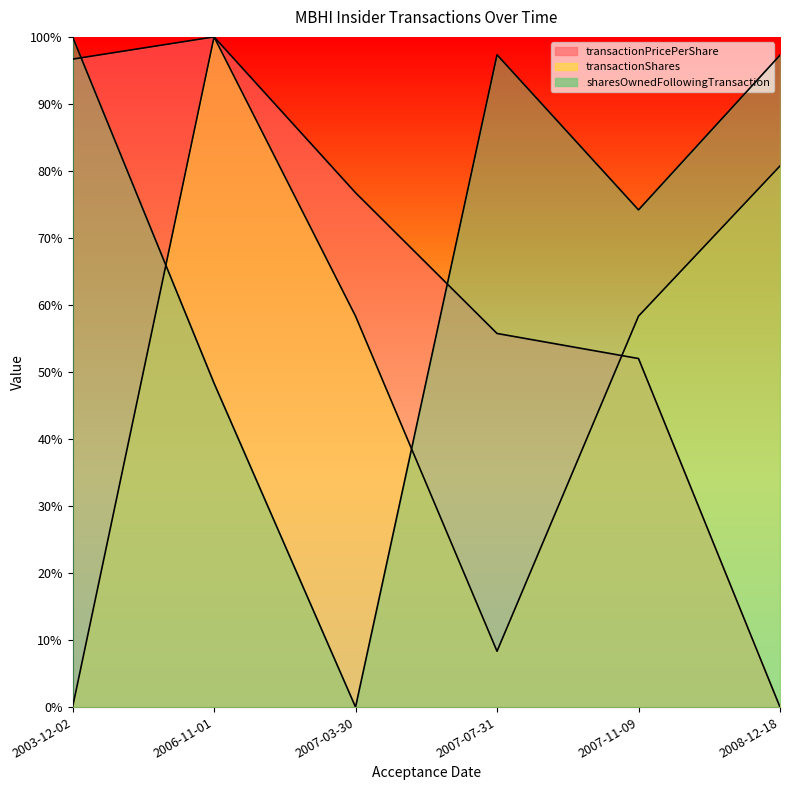

How many interior local valleys does the transactionShares series have?

1